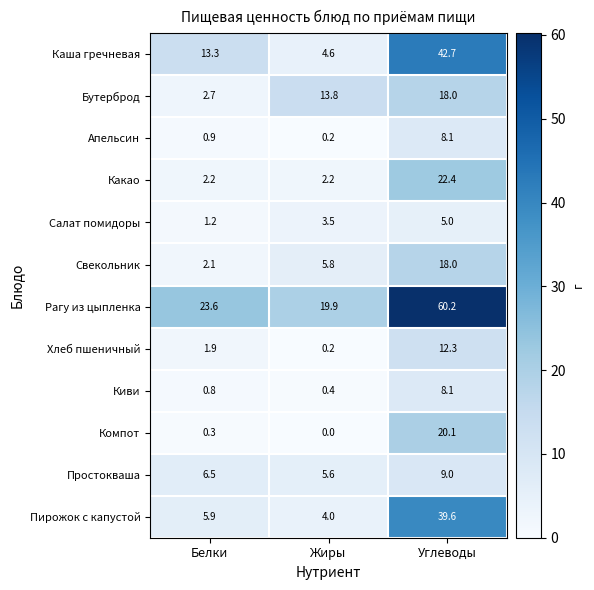

What is the difference between the maximum and minimum values in the Бутерброд series?

15.3